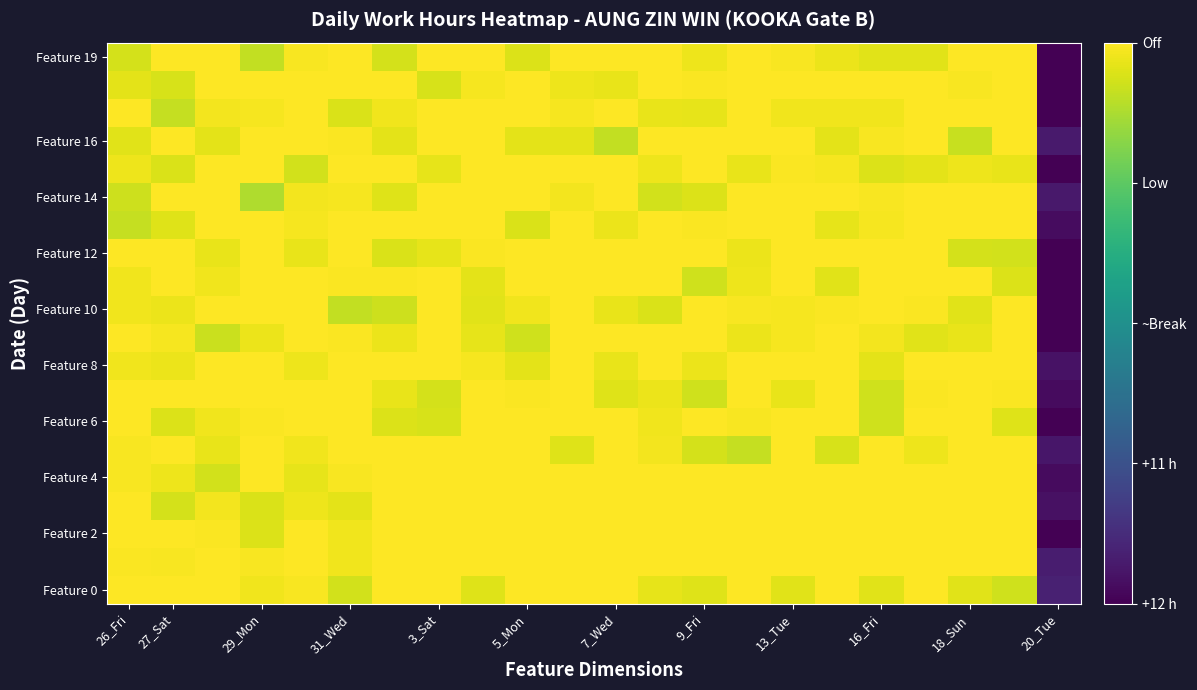

What is the greatest value displayed?

1.0